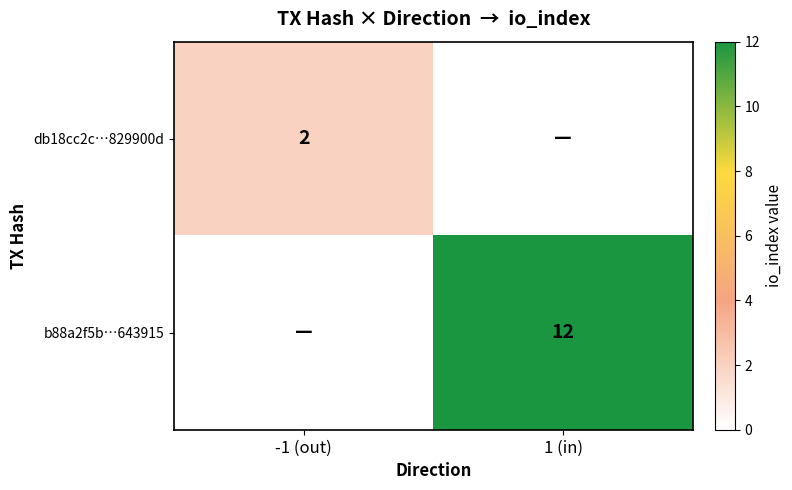

The value of db18cc2c…829900d at -1 (out) is 2. True or false?

True